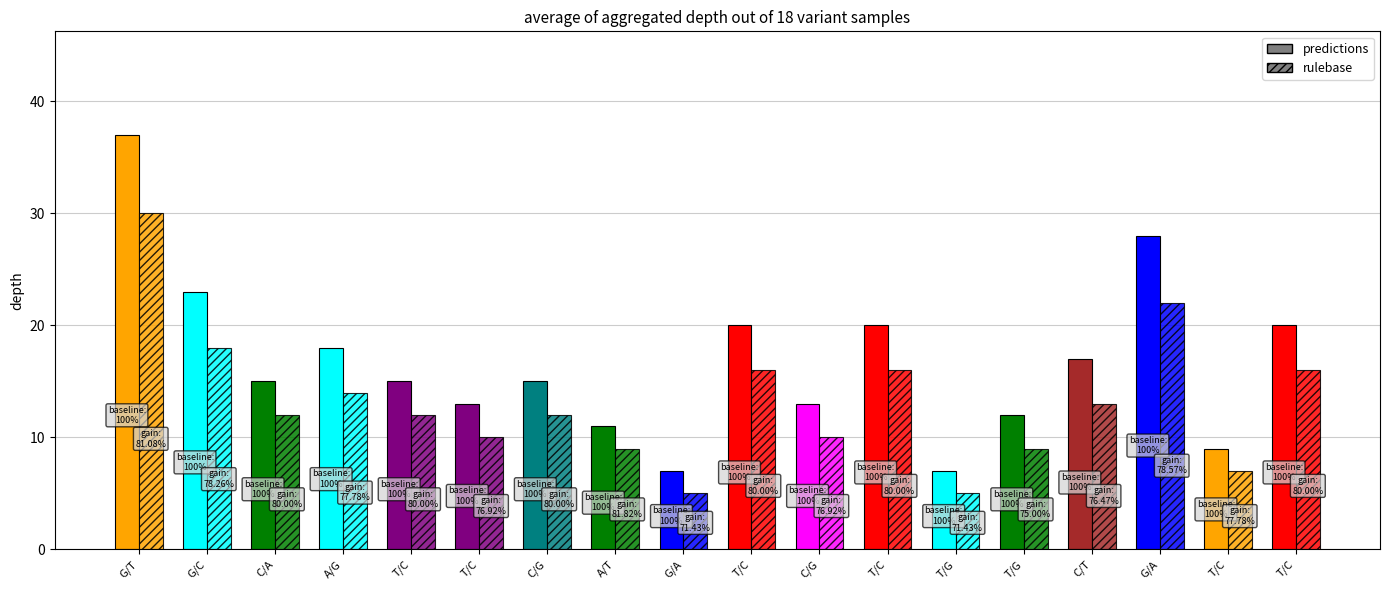

Rank the series at C/A from lowest to highest value.

rulebase, predictions